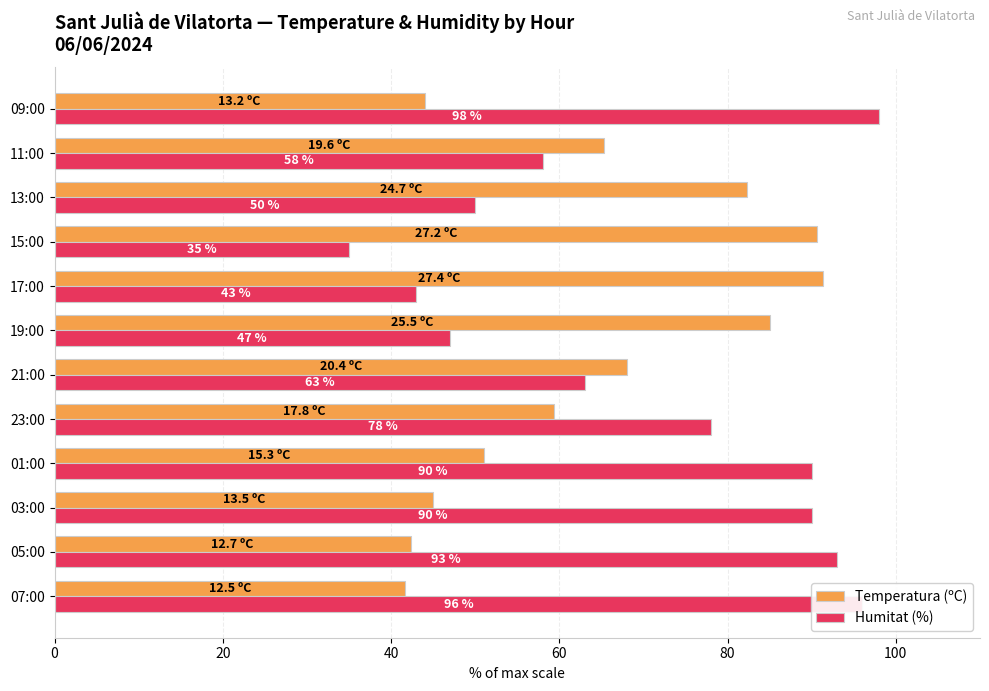

What is the approximate value of Temperatura (ºC) at 09:00?

44.0